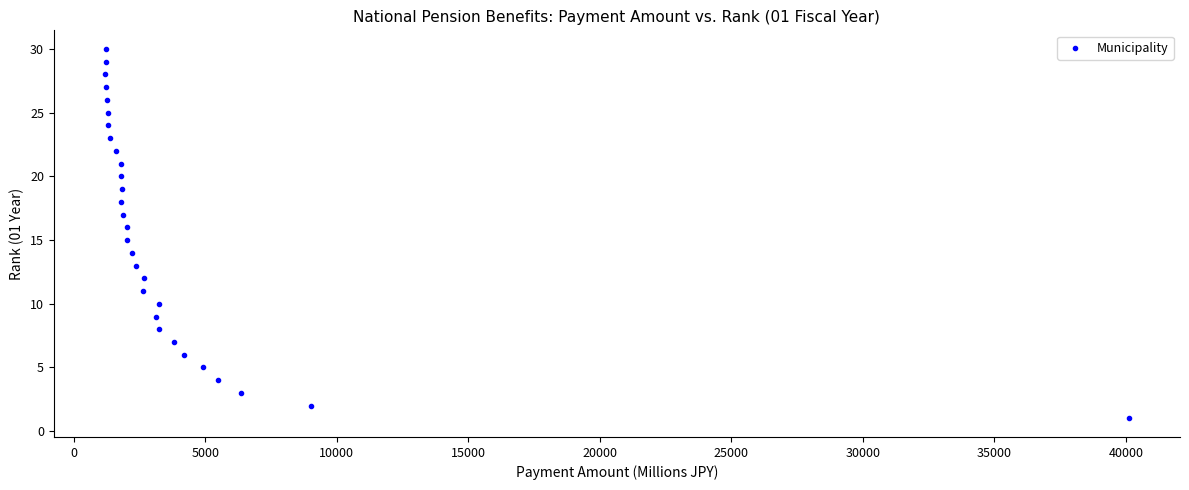

What is the range of Y values (max minus min)?

29